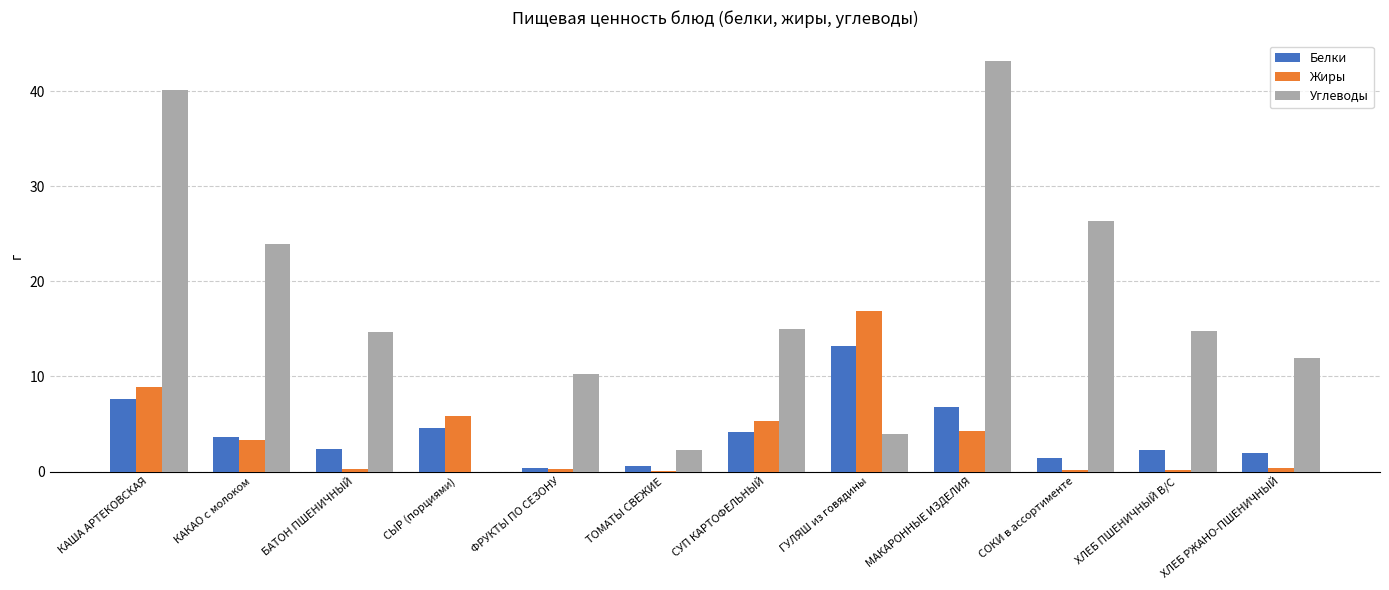

What is the sum of all Углеводы values?

206.6